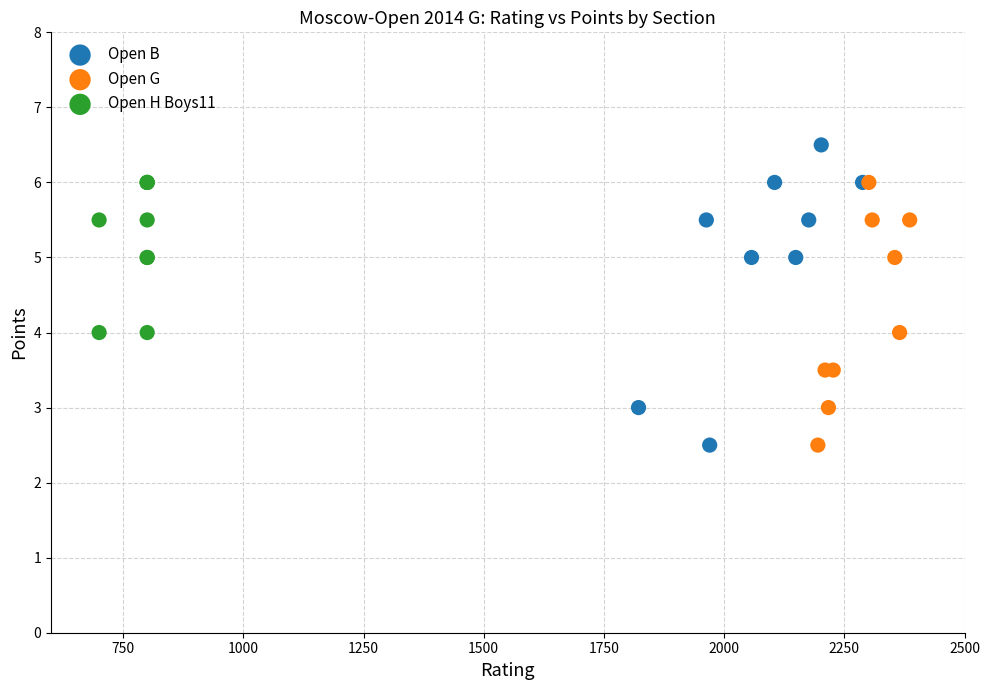

Which series has the largest Y range (max minus min)?

Open B